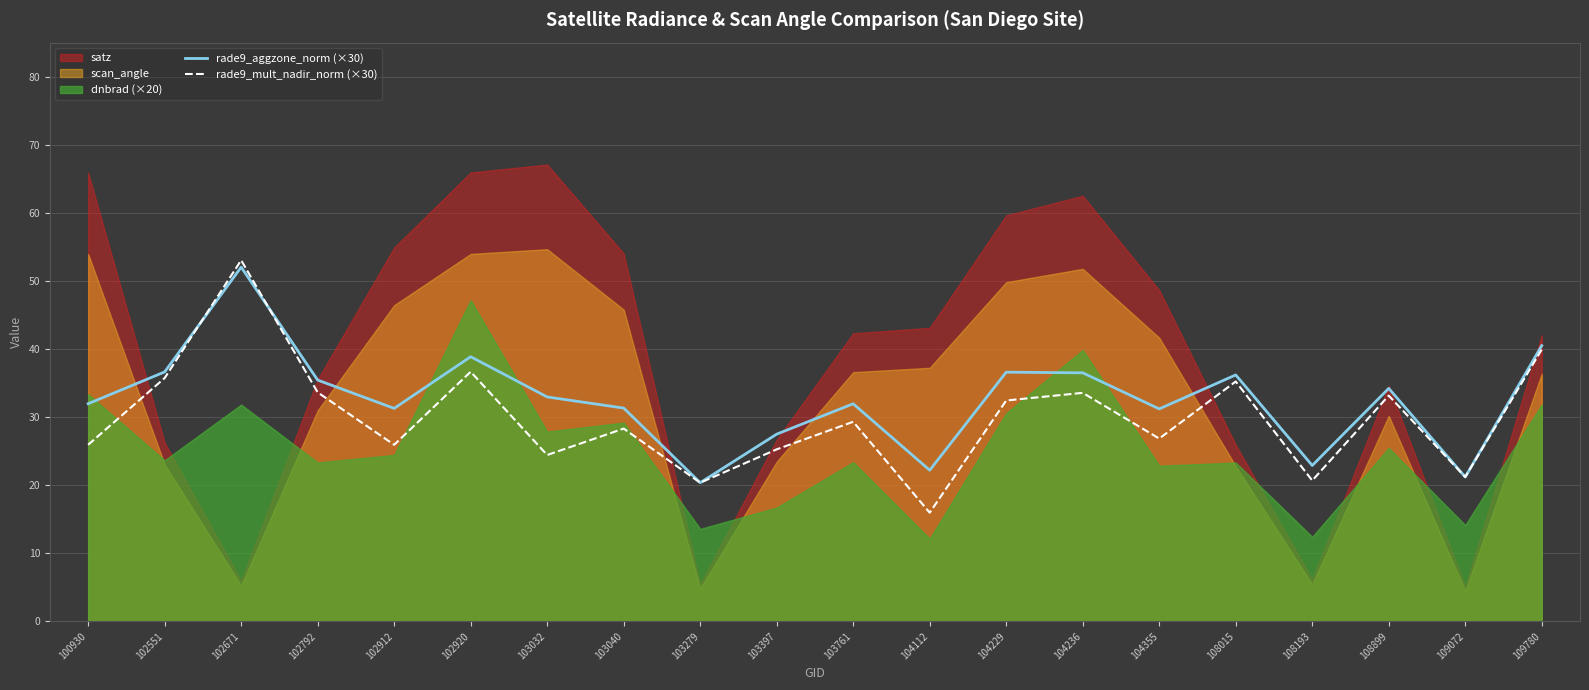

Where is the first local maximum for rade9_aggzone_norm (×30)?

102671